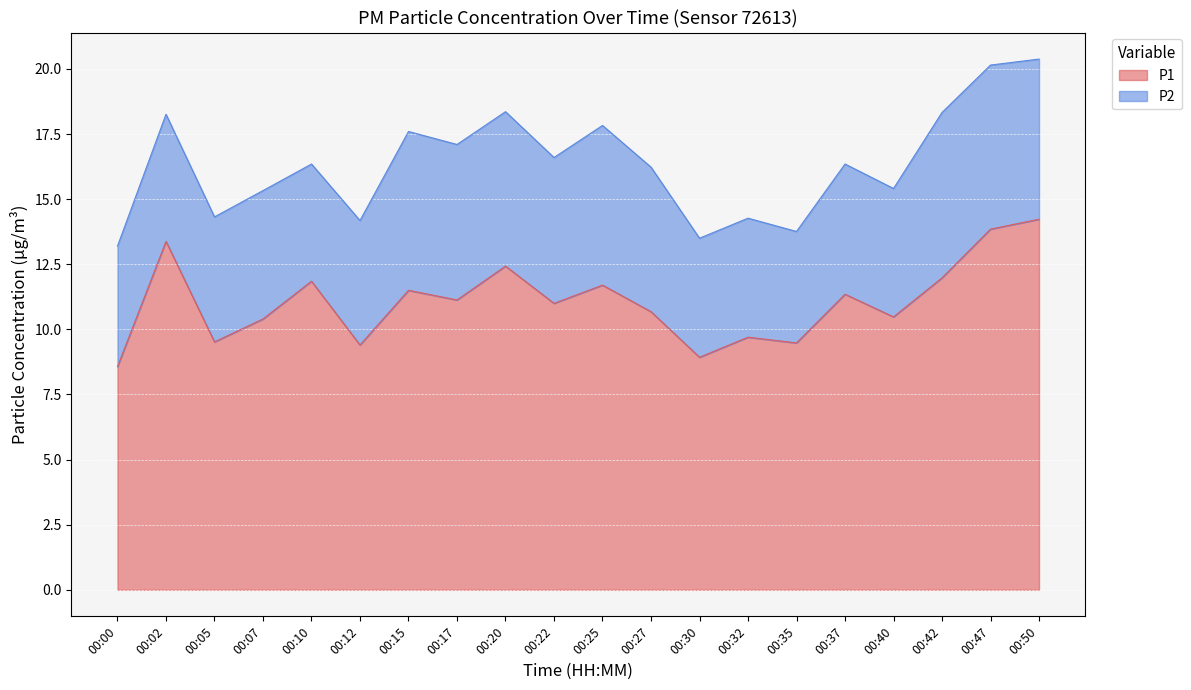

Count the number of values greater than 11.

10